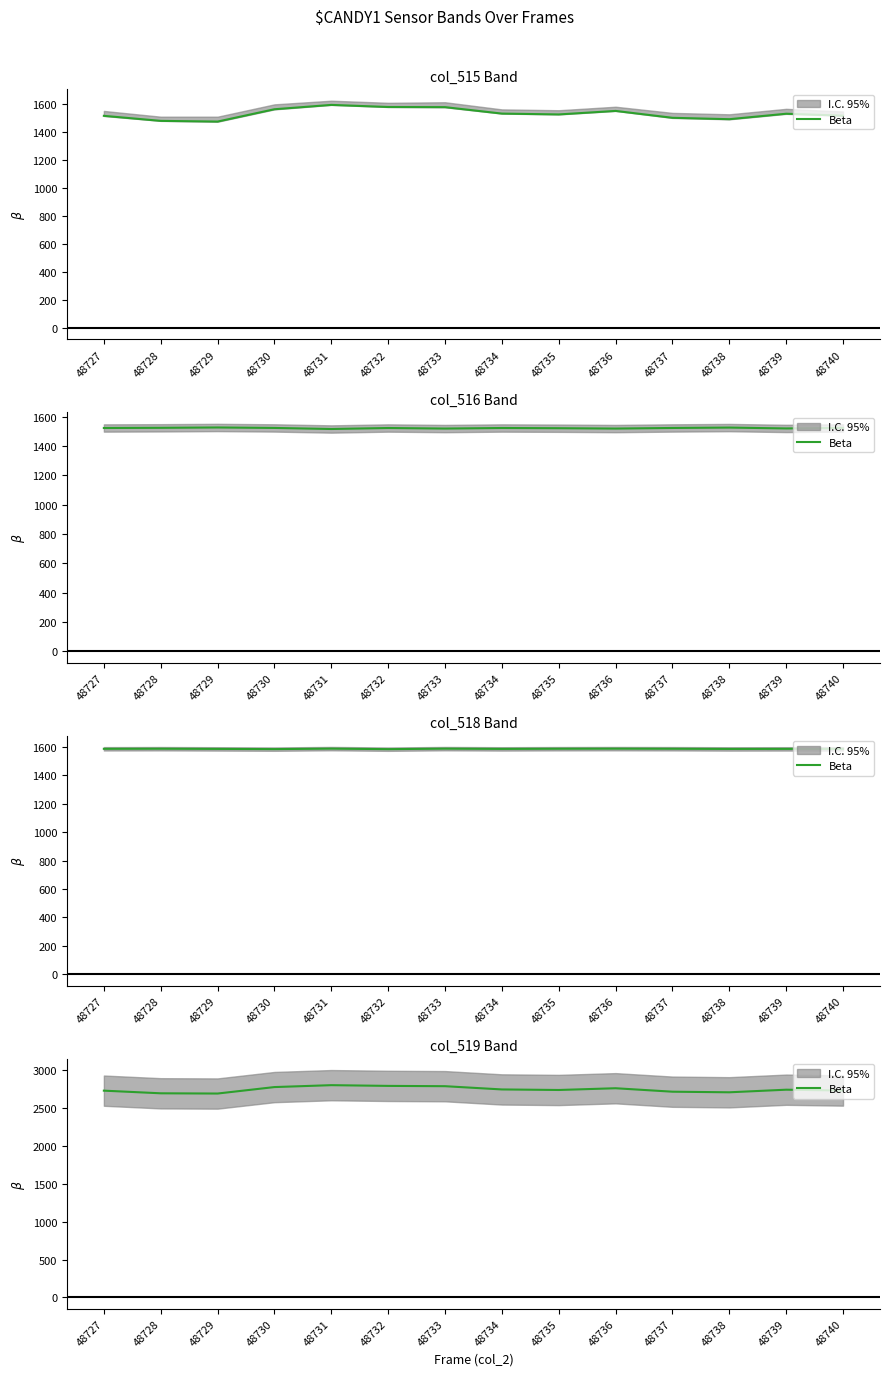

Which label corresponds to the largest value in the chart?

48731